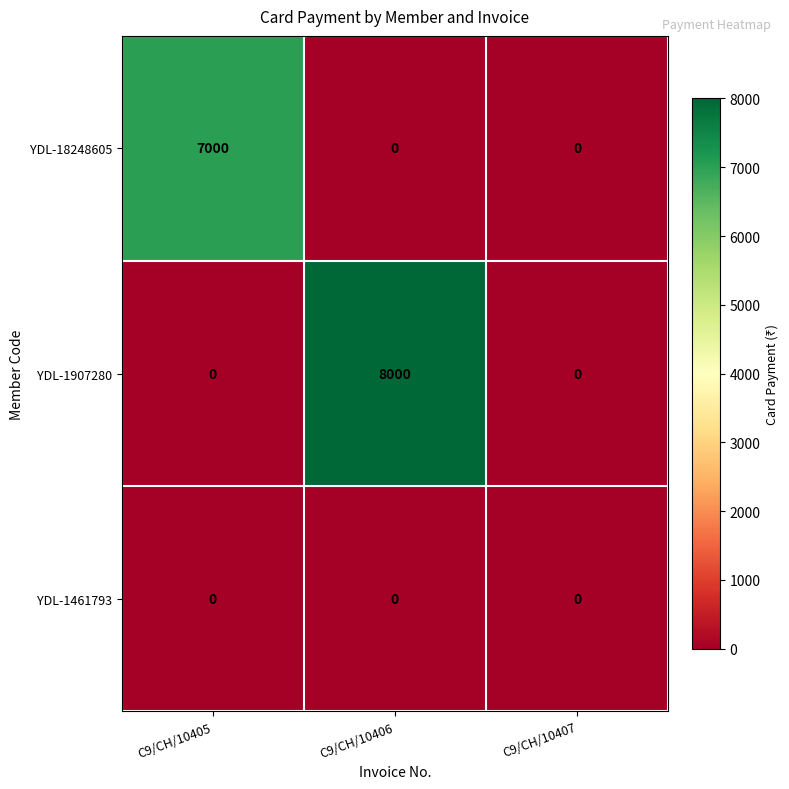

What is the spread (max minus min) of values at C9/CH/10405?

7000